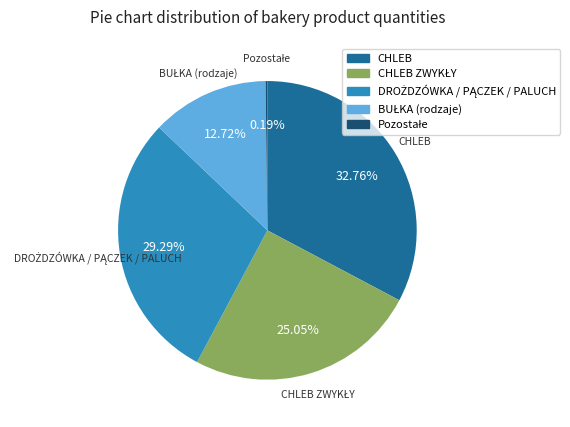

Is there any slice that represents more than half of the pie?

No